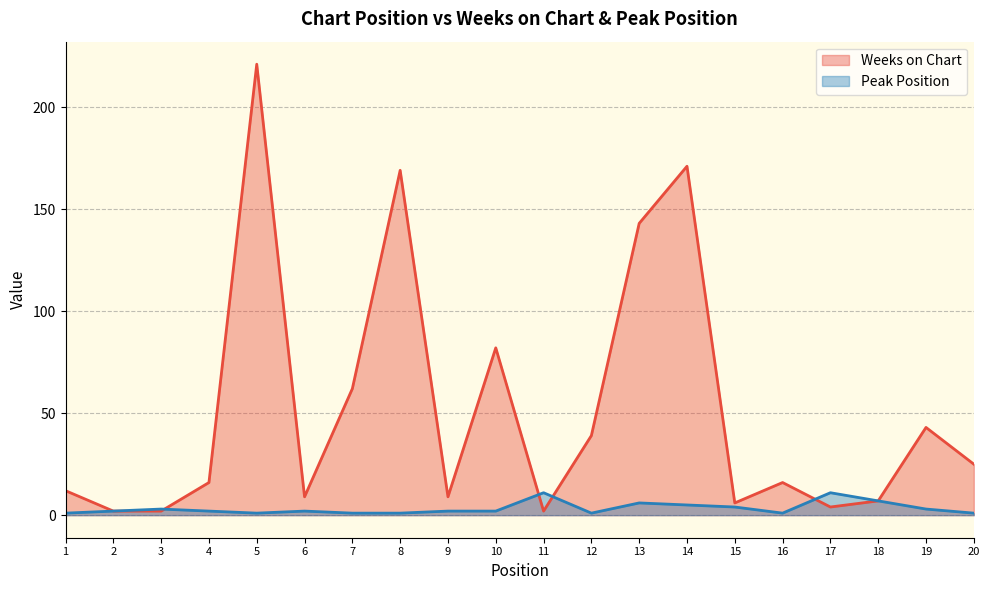

The Weeks on Chart series shows 279 at 14. True or false?

False